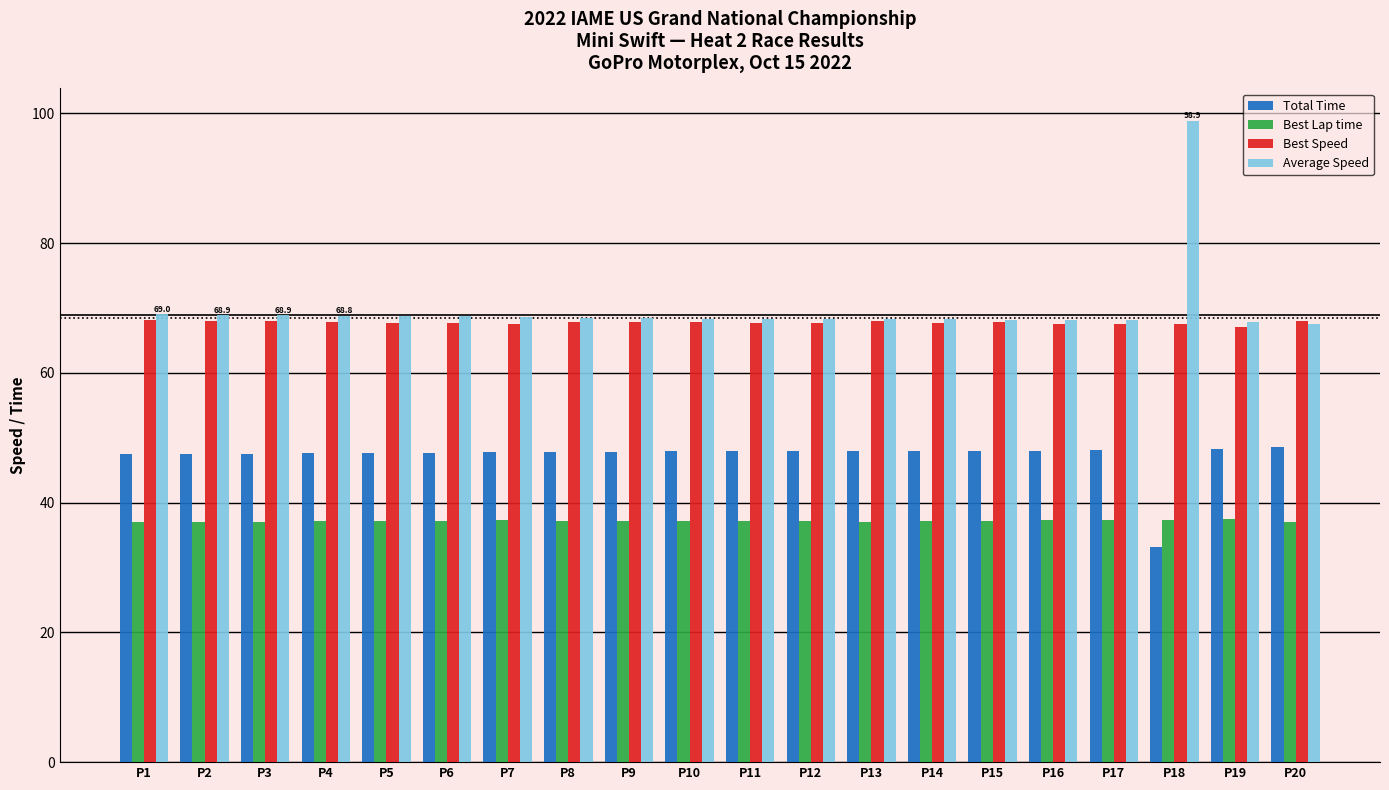

Which series has the largest total across all categories?

Average Speed